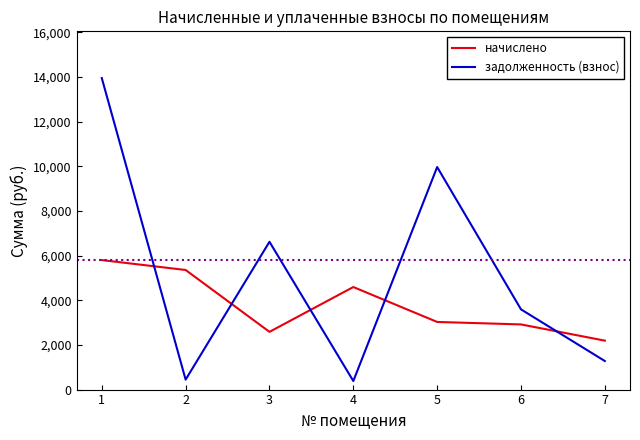

Which series has the largest range (max minus min)?

задолженность (взнос)